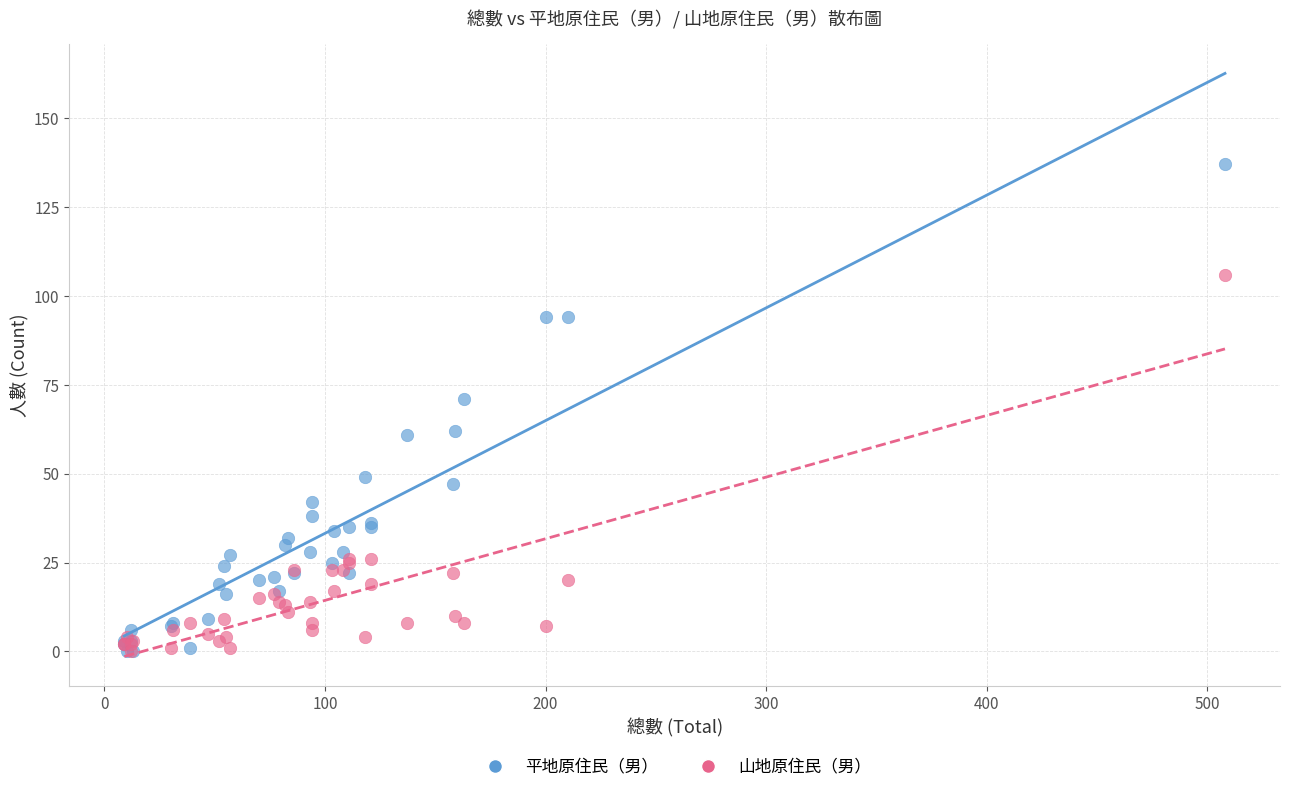

In the 平地原住民（男） series, what Y value is closest to 68?

71